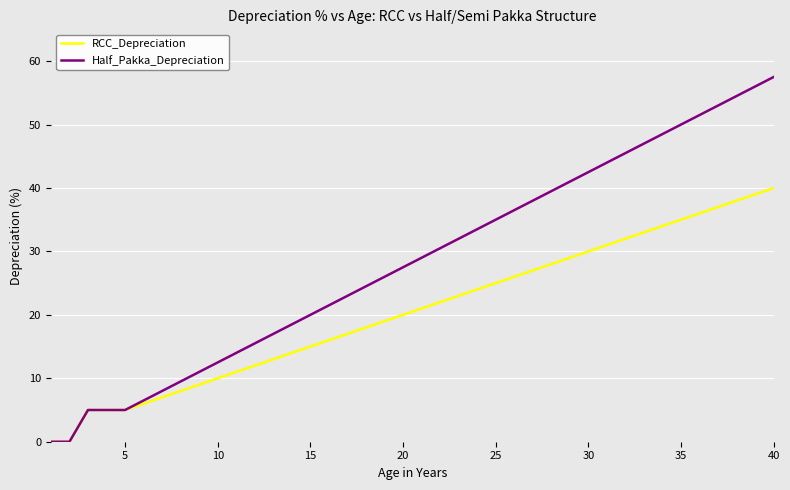

Rank the series by their average value, from lowest to highest.

RCC_Depreciation, Half_Pakka_Depreciation